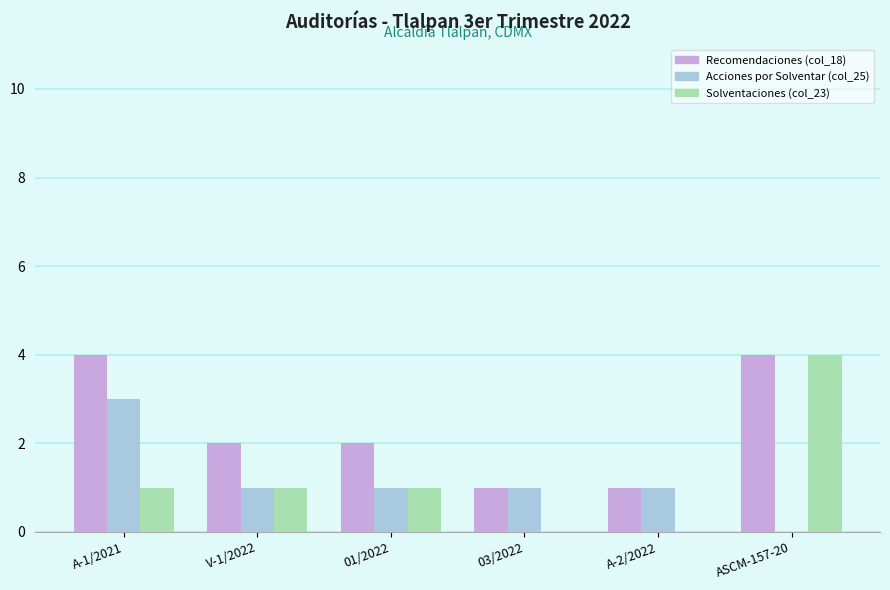

Which series has the largest total across all categories?

Recomendaciones (col_18)